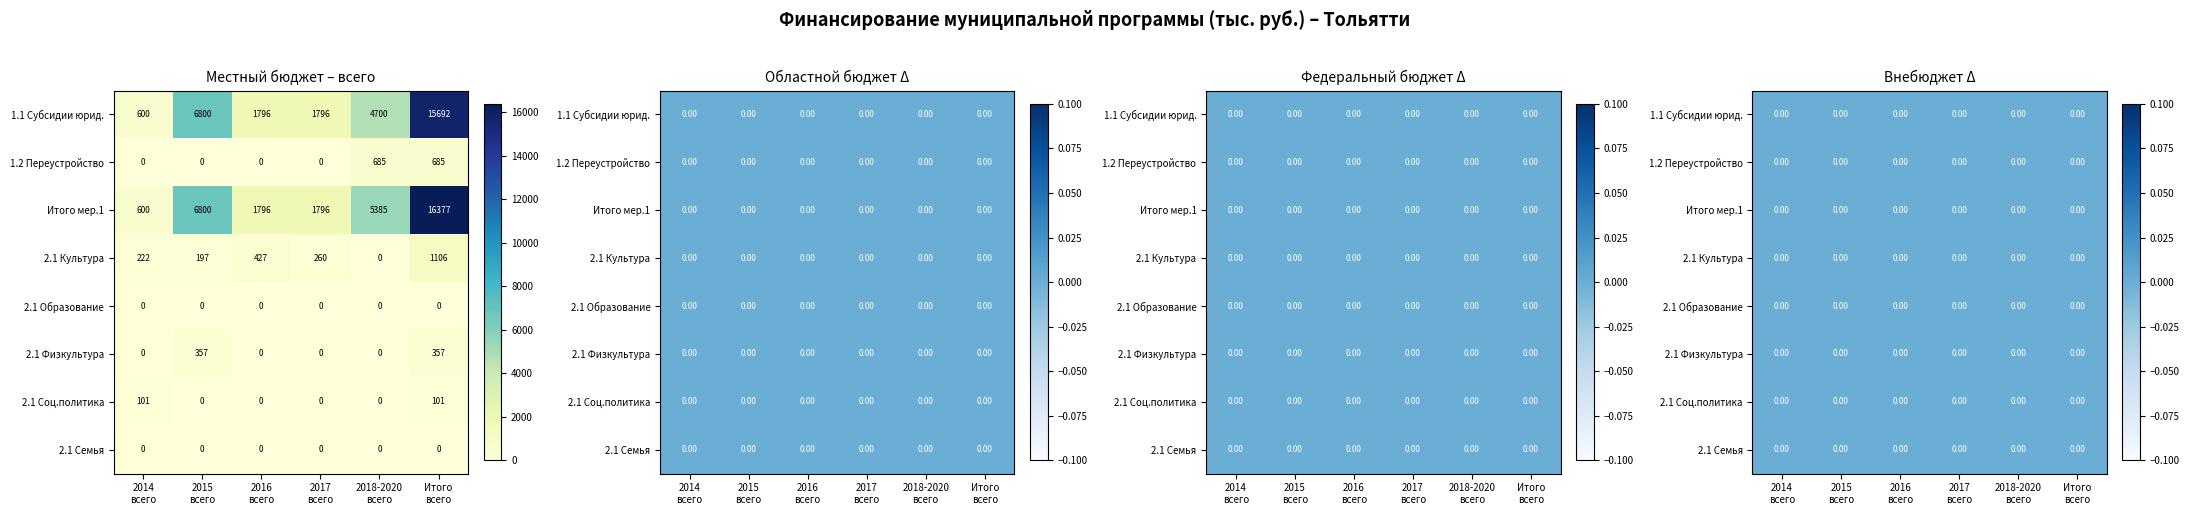

What is the sum of all 2.1 Культура values?

2212.0